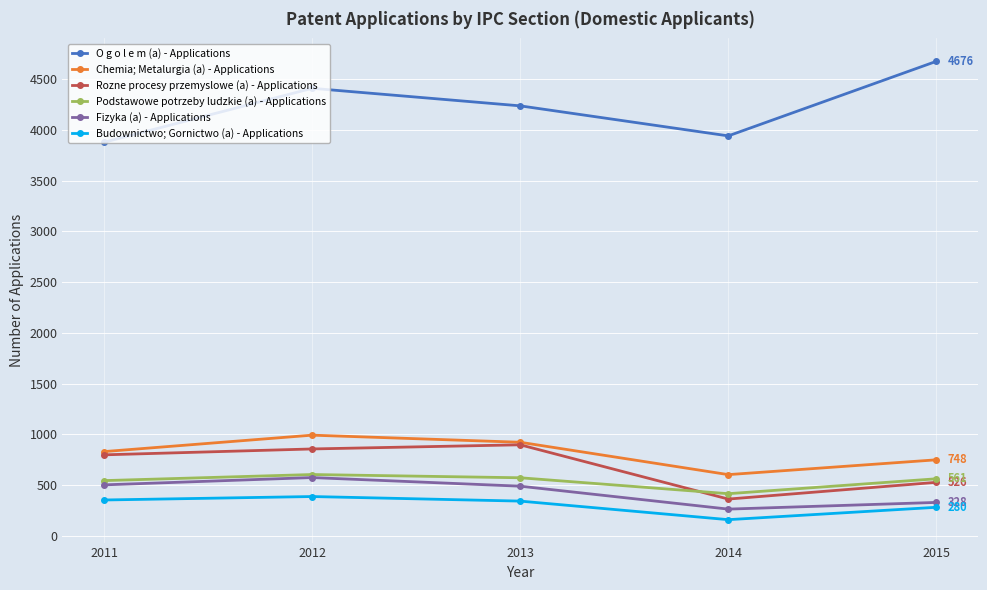

True or false: Podstawowe potrzeby ludzkie (a) - Applications and O g o l e m (a) - Applications intersect in this chart.

False